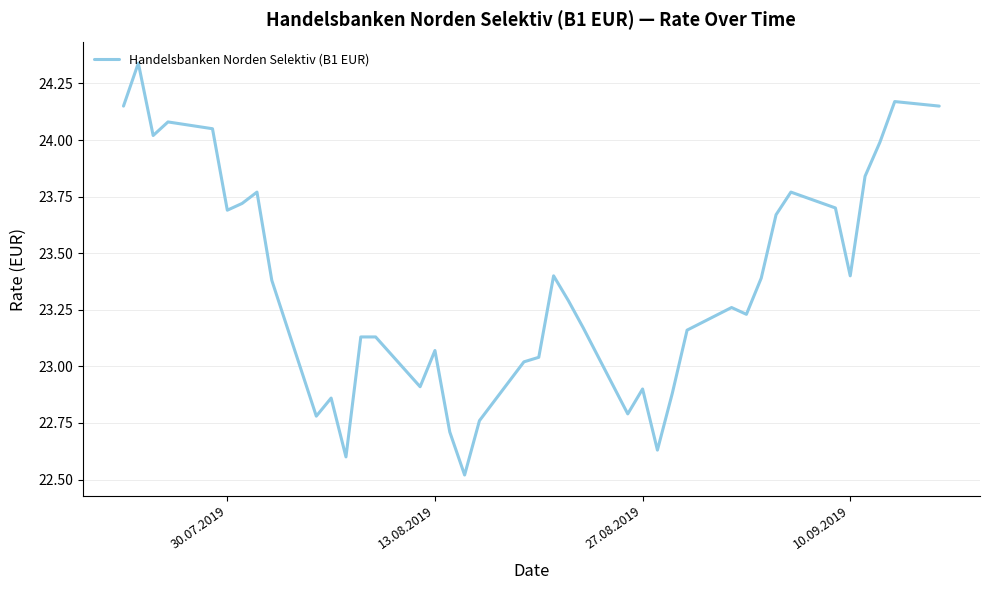

What is the smallest value displayed?

22.5